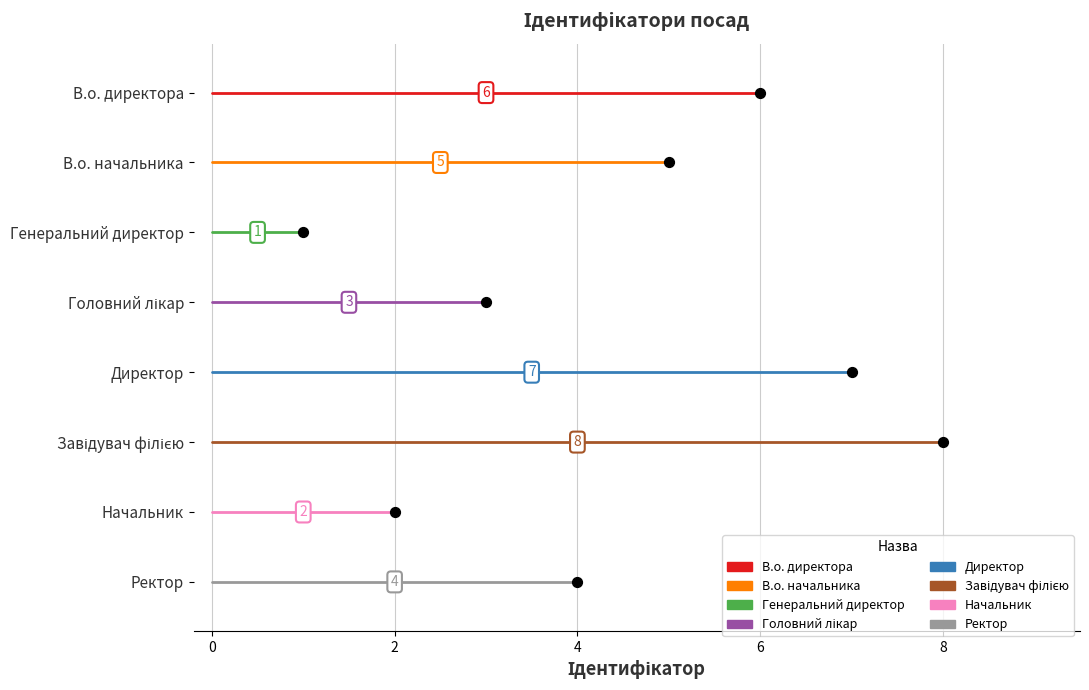

Between Начальник and Генеральний директор, which is larger?

Начальник